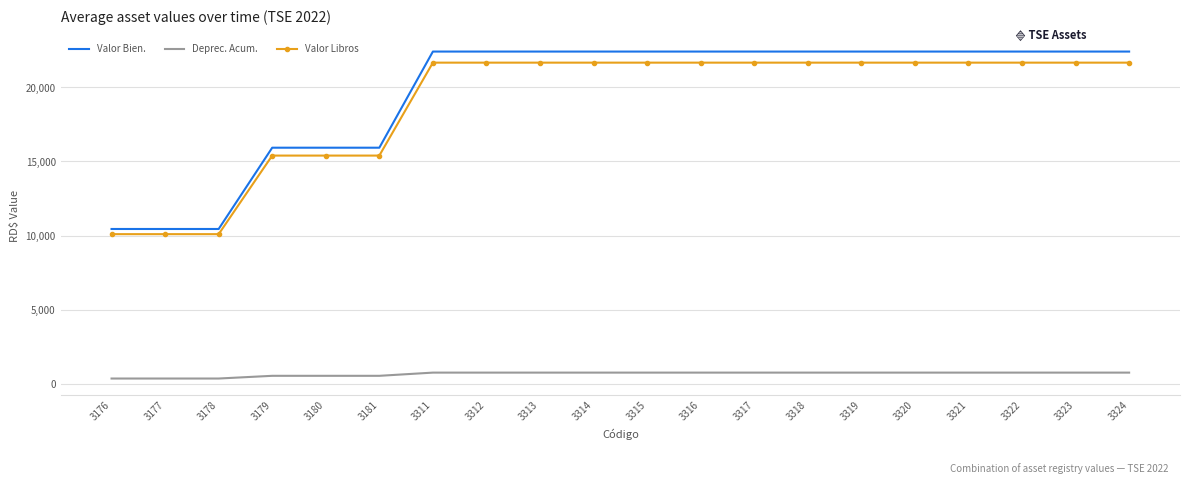

What are all the series names shown in the legend?

Valor Bien., Deprec. Acum., Valor Libros